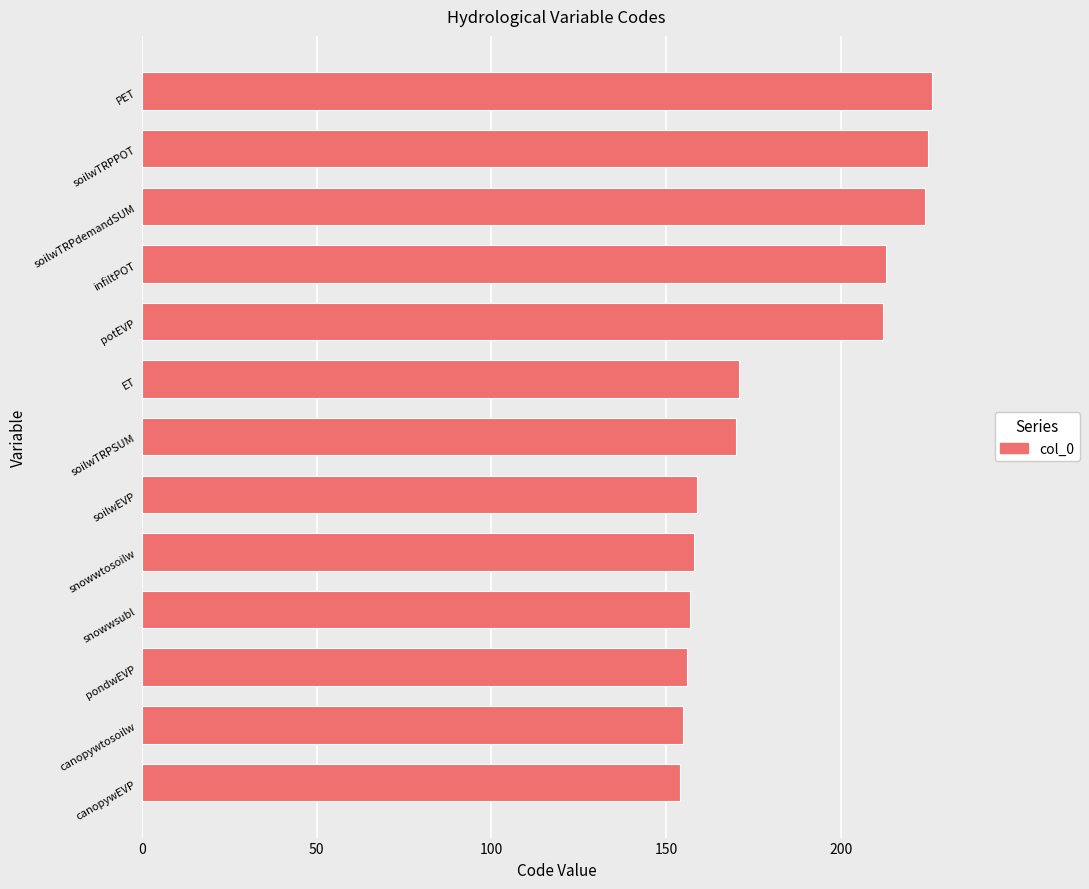

What is the sum of the values at soilwEVP and ET?

330